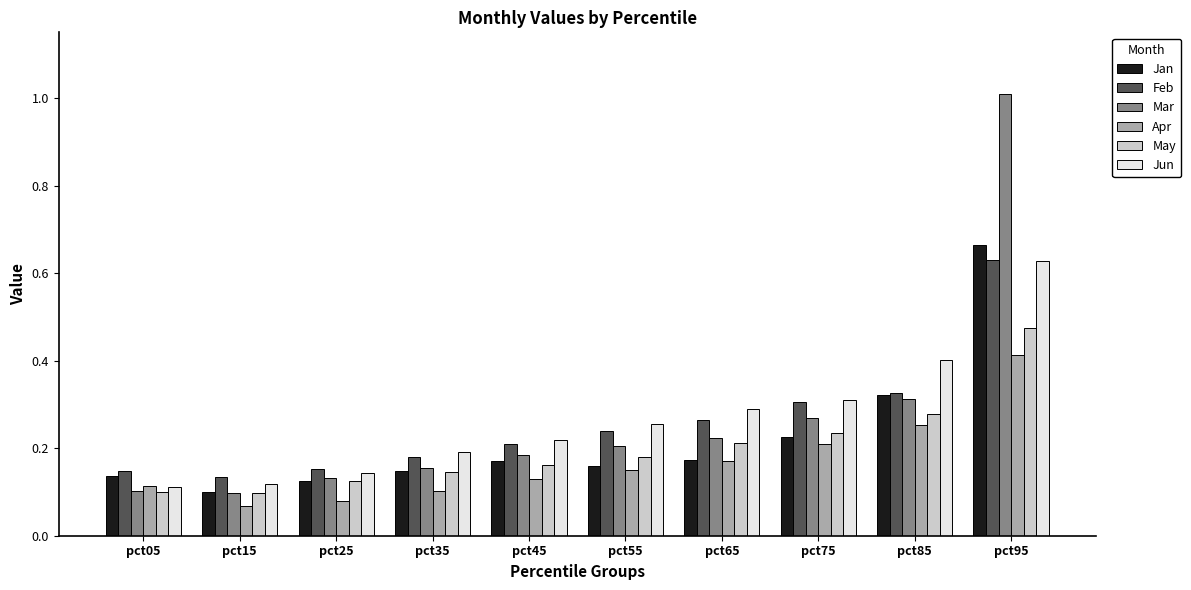

Which series has the largest range (max minus min)?

Mar